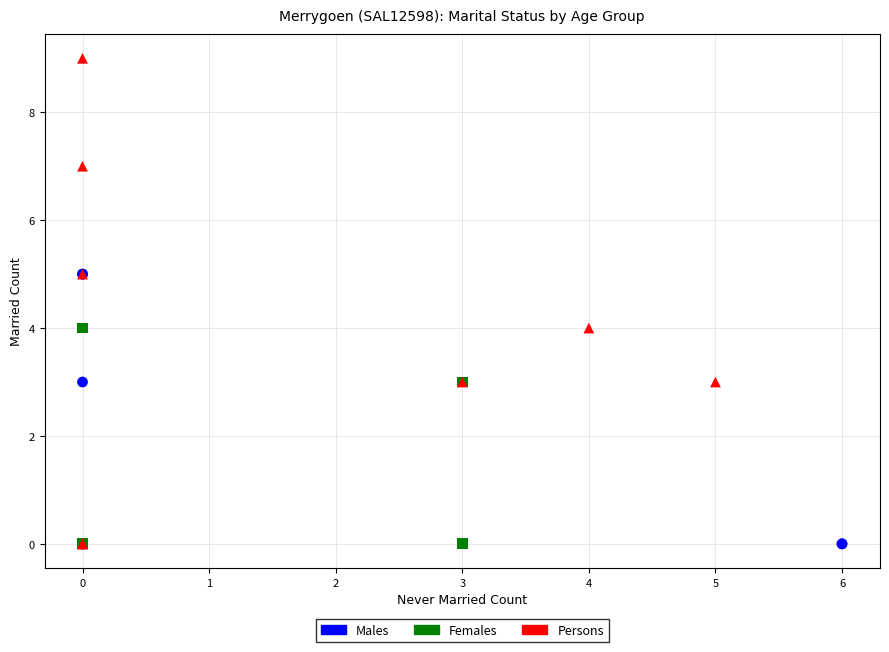

Which series contains the highest Y value?

Persons